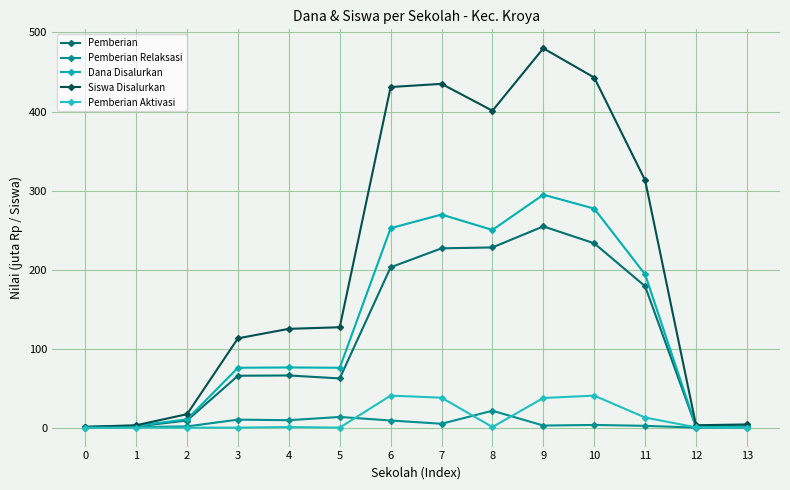

How many data points in Dana Disalurkan are above 76?

7